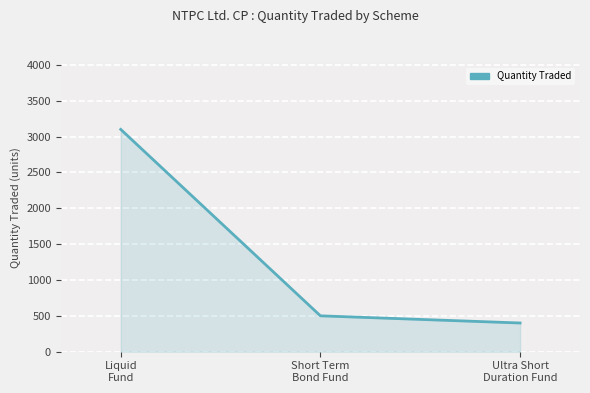

What is the approximate value at Ultra Short
Duration Fund, to the nearest 100?

400